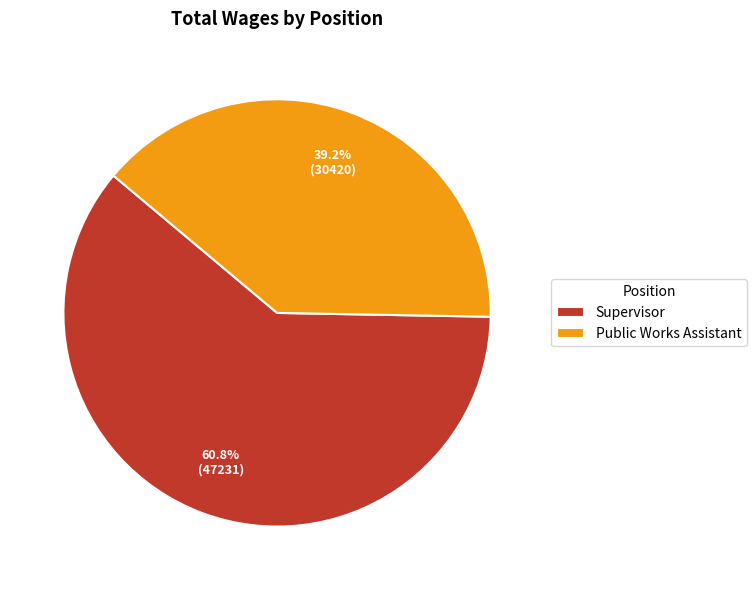

To the nearest percent, what percentage of the pie is Public Works Assistant?

39%